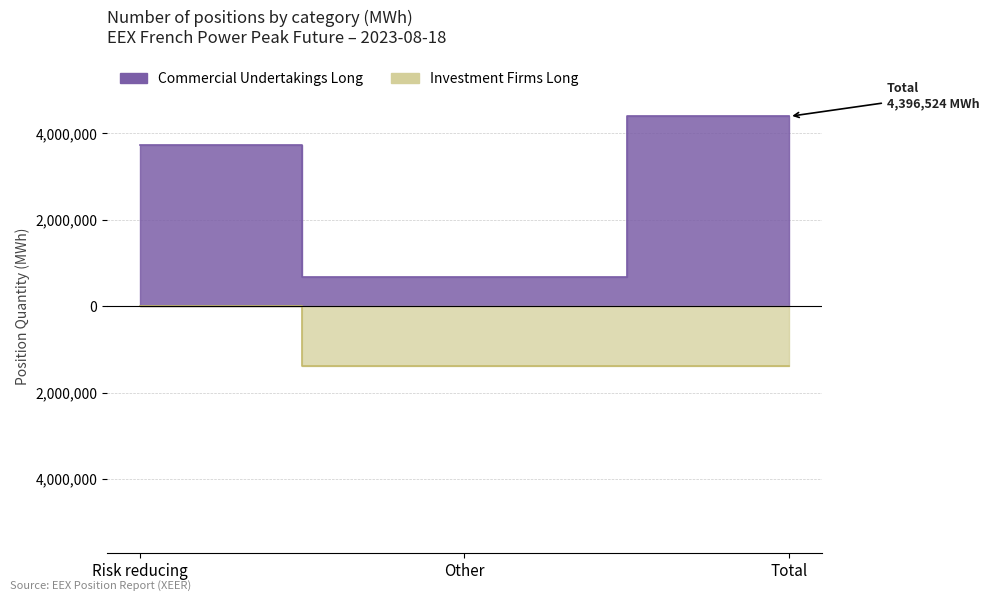

At which label does Investment Firms Long reach its peak?

Risk reducing